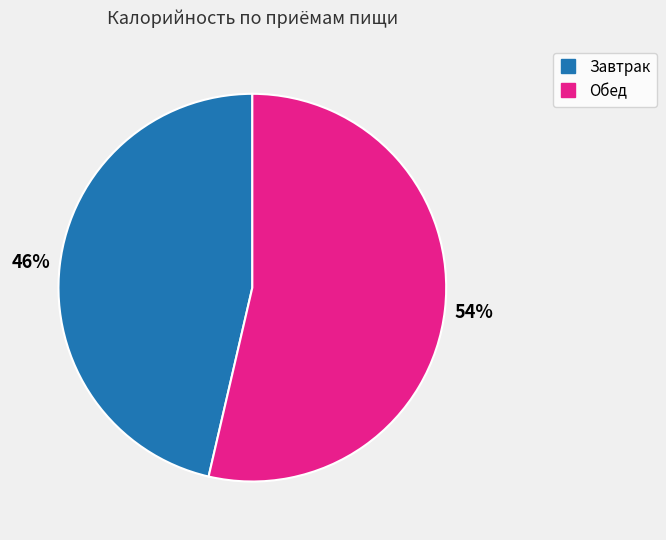

Do Завтрак and Обед together represent more than half of the pie?

Yes